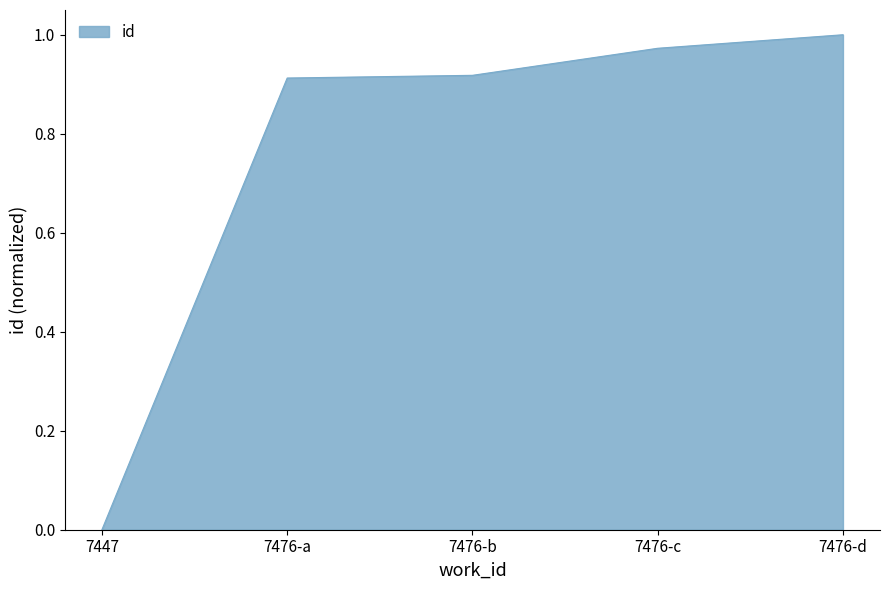

What is the sum of all values?

3.8